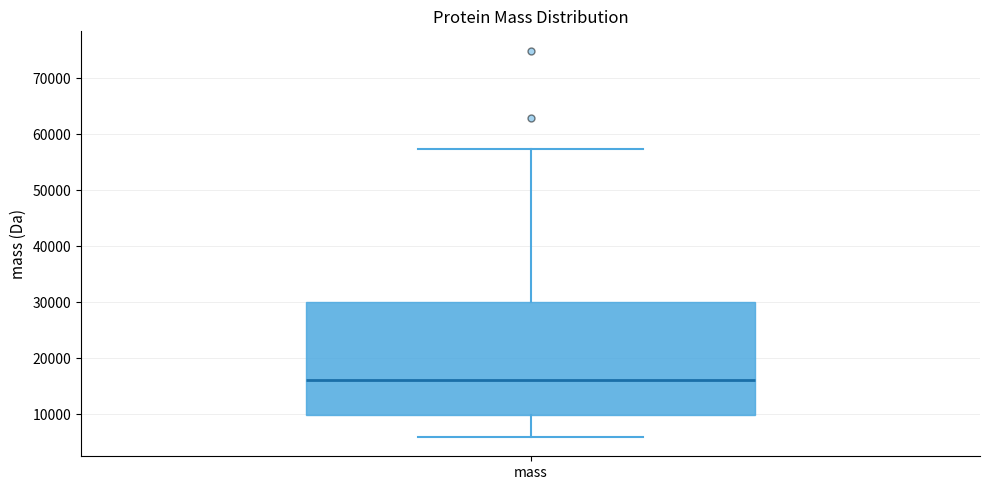

Transcribe this box plot: give where the median line is, the range the box spans, and where the two whiskers end, as read against the y-axis. The values are not printed on the chart, so give them approximately, as read against the axis.

median 16000, box 10000 to 30000, whiskers 6000 to 57000